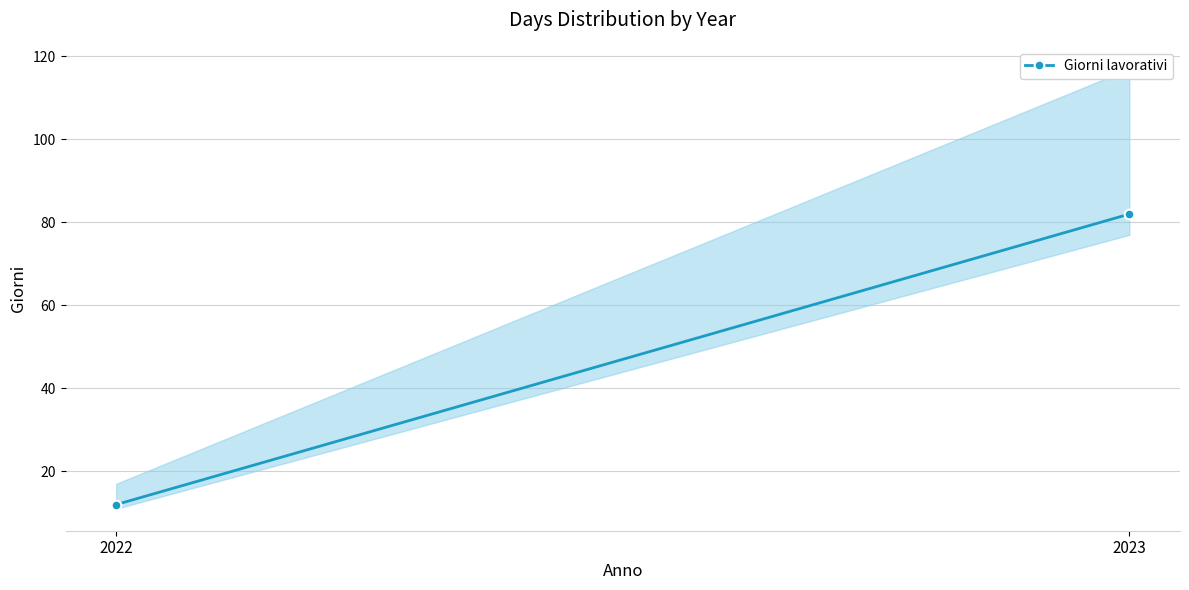

Does the chart have visible grid lines?

Yes